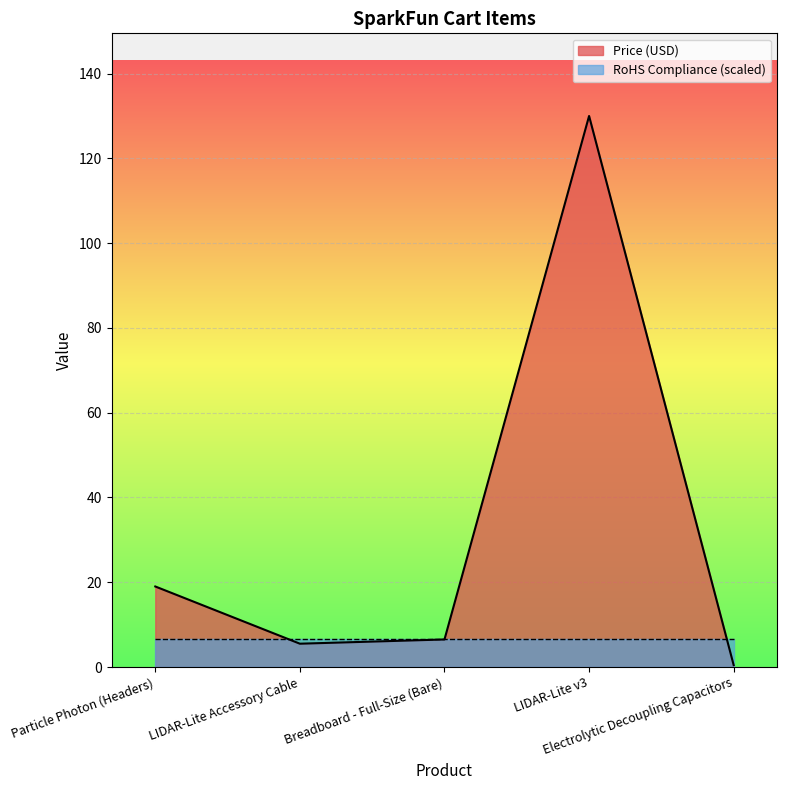

What is the minimum value shown in the chart?

0.5